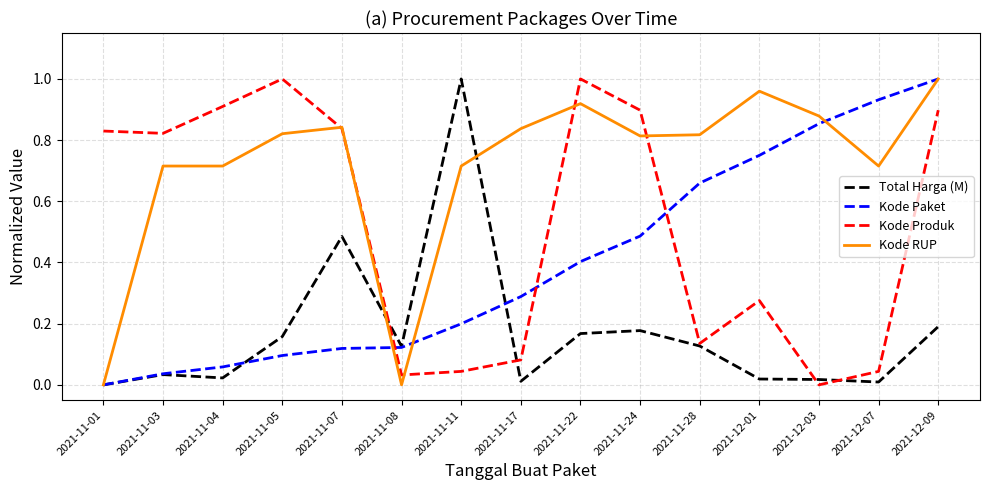

The value of Kode Produk at 2021-12-07 is 0.0. True or false?

True